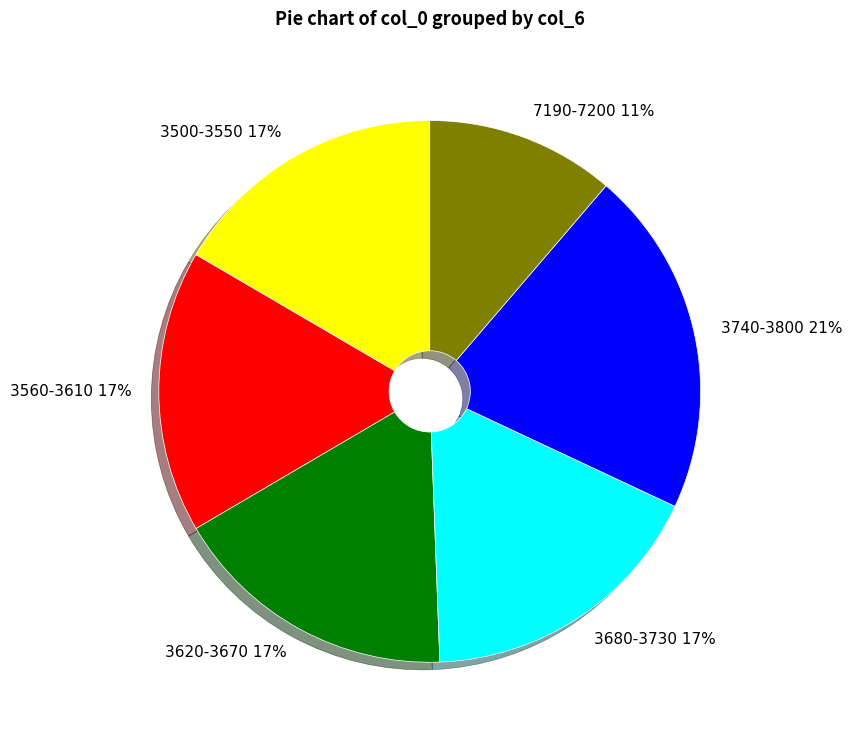

Which slice is the smallest?

7190-7200 11%